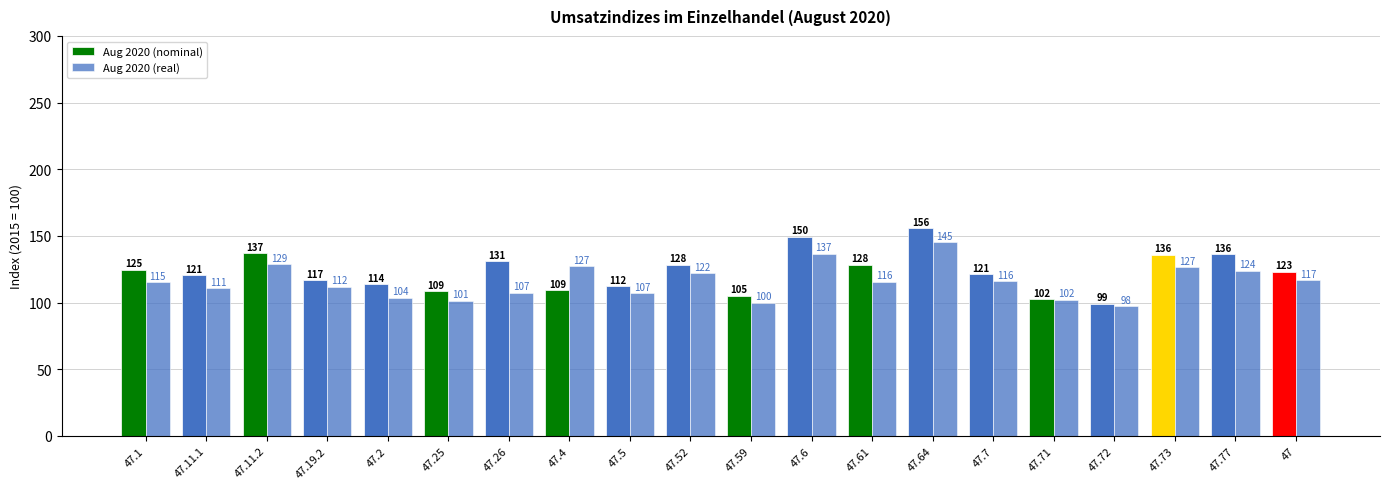

Which series has the largest range (max minus min)?

Aug 2020 (nominal)